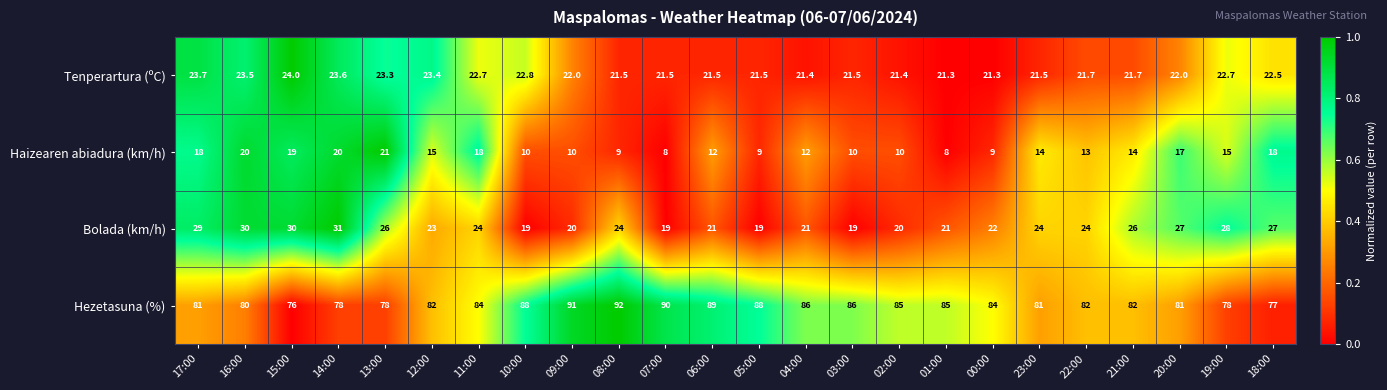

At which category is the sum across all series the highest?

16:00